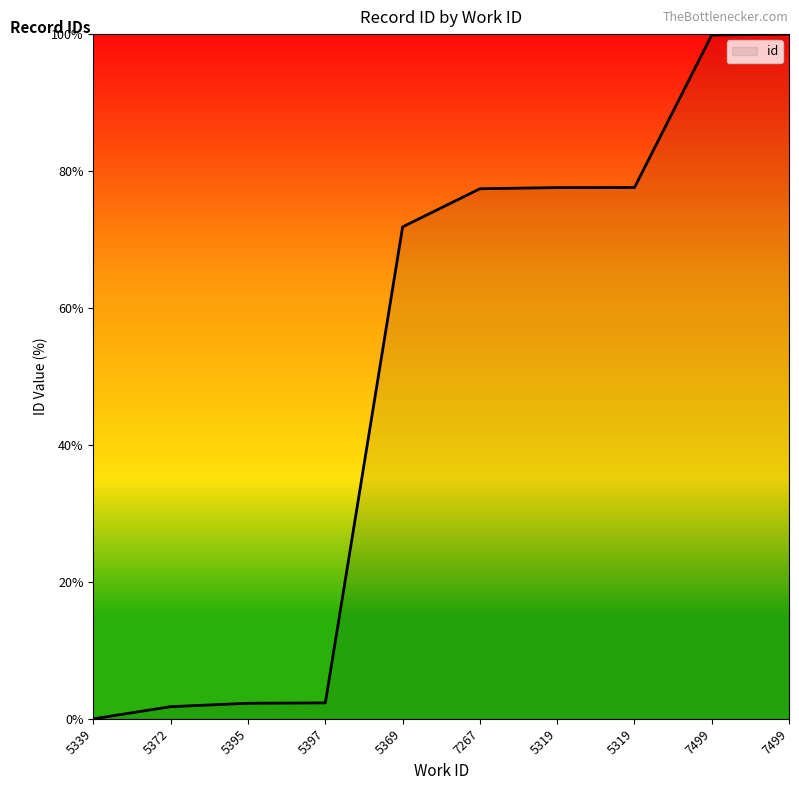

What is the difference between the maximum and minimum values?

100.0